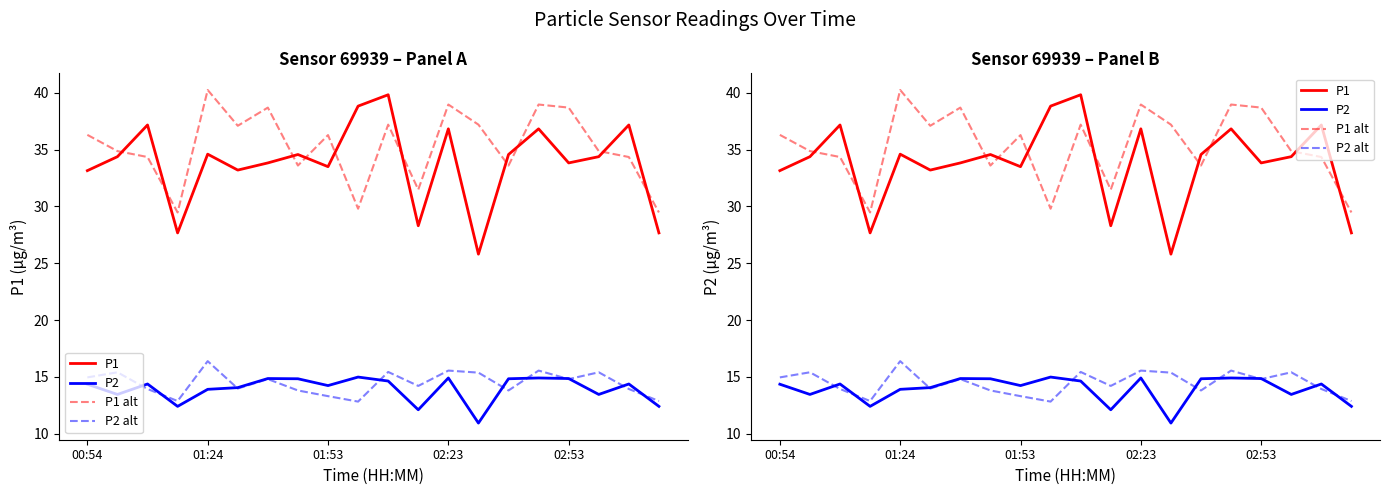

True or false: P2 alt and P1 alt intersect in this chart.

False